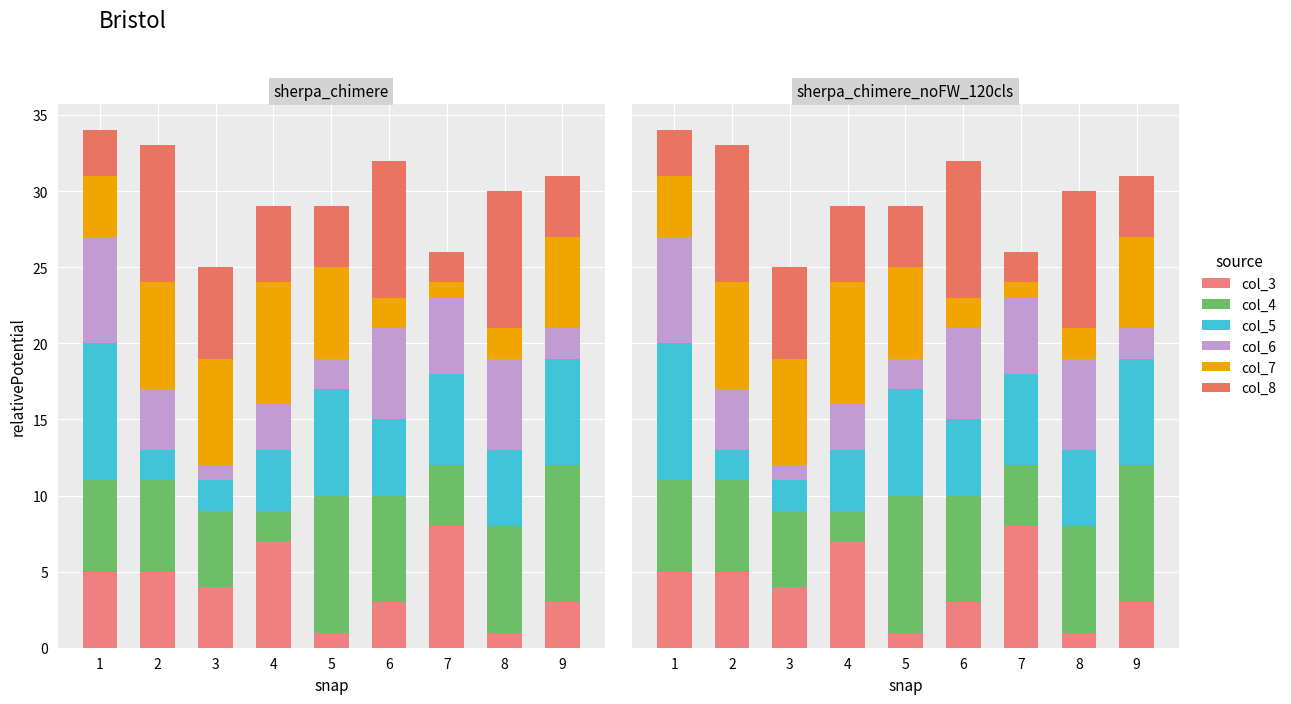

Rank the series at 1 from lowest to highest value.

col_8, col_7, col_3, col_4, col_6, col_5